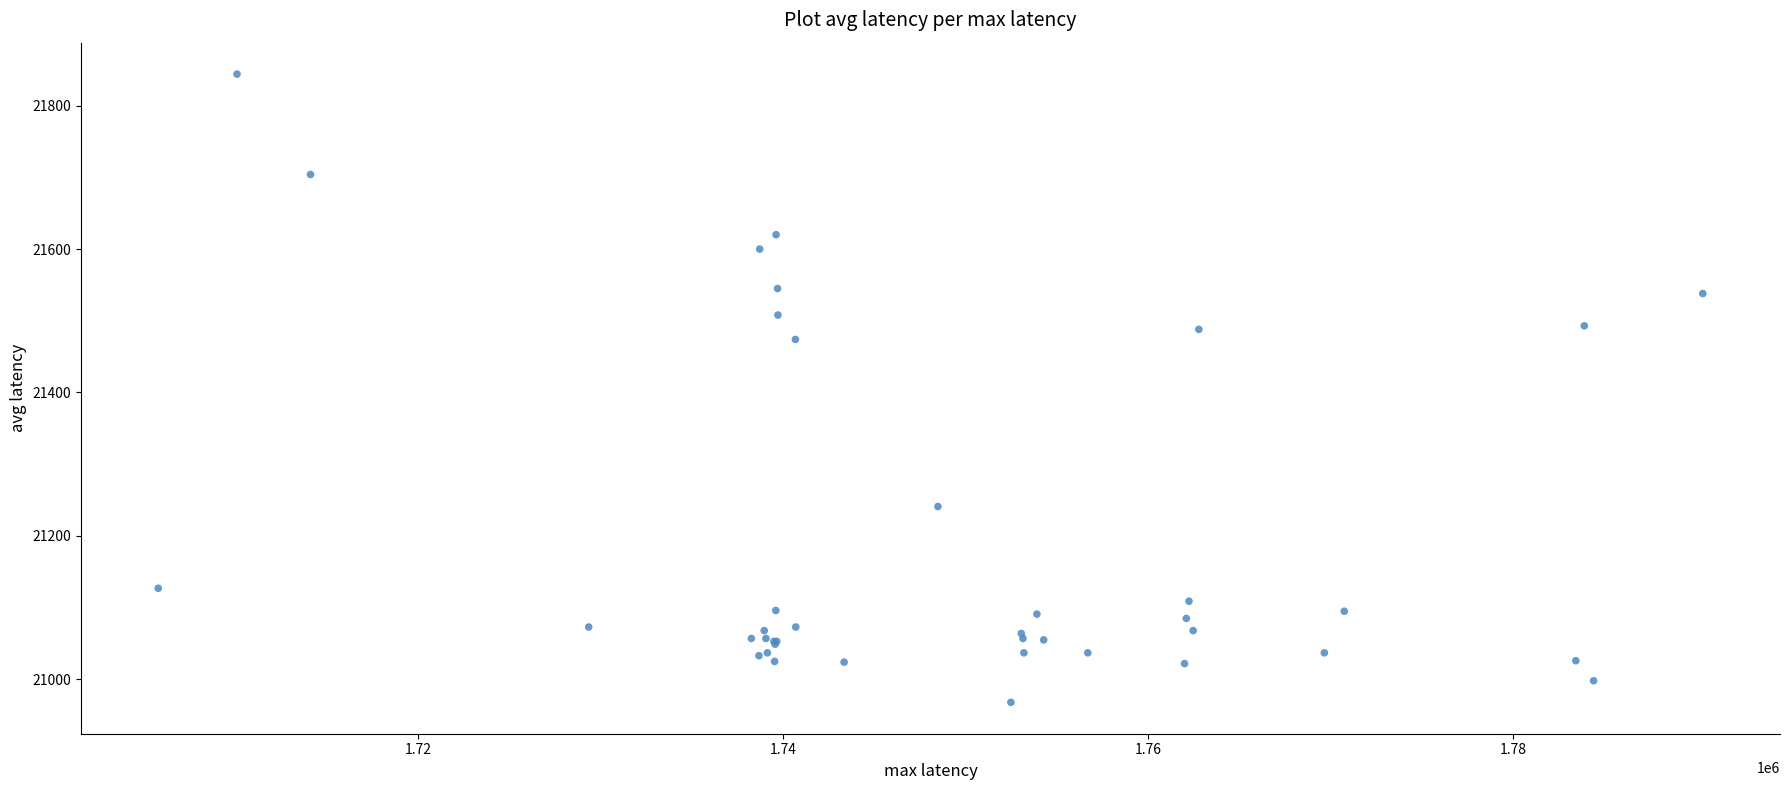

What Y value in the scatter plot is closest to 21406?

21474